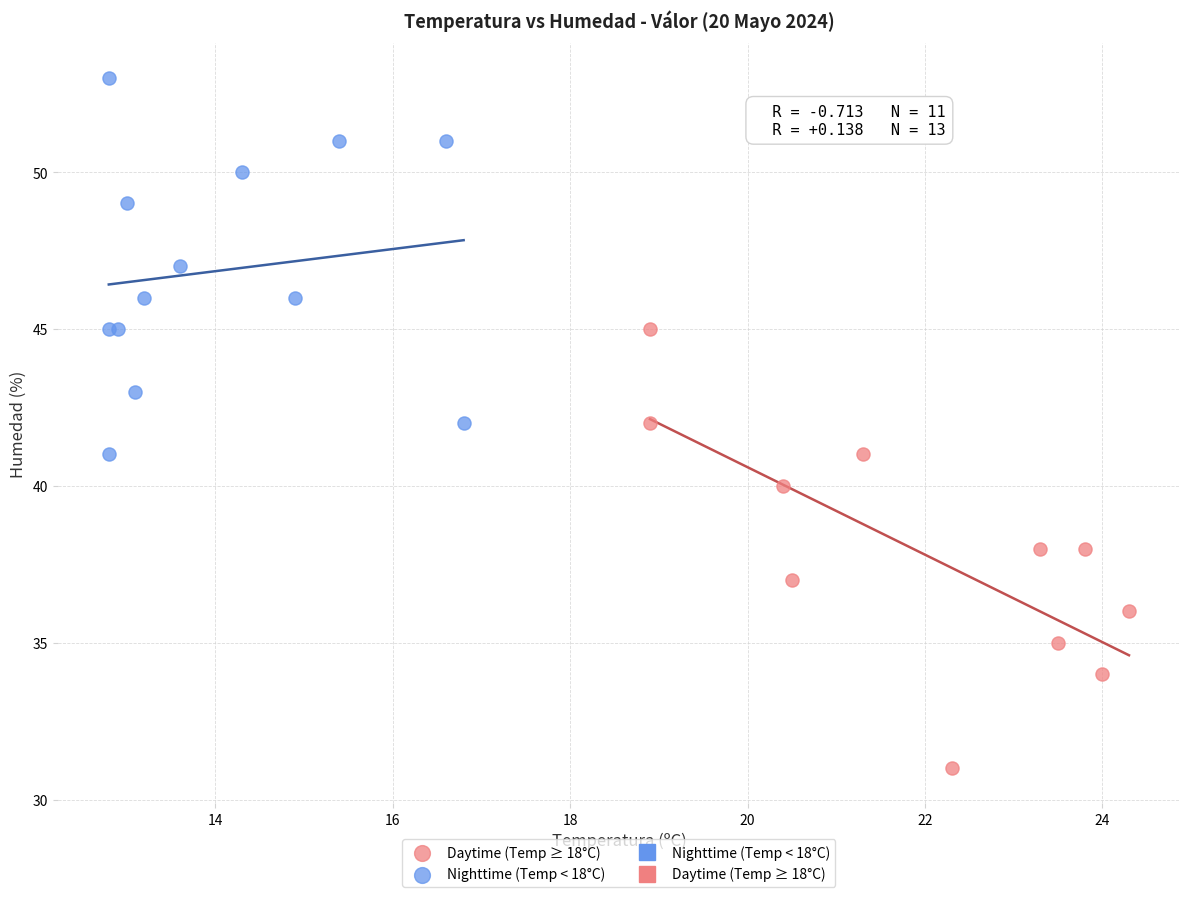

Which series reaches the minimum Y coordinate?

Daytime (Temp ≥ 18°C)